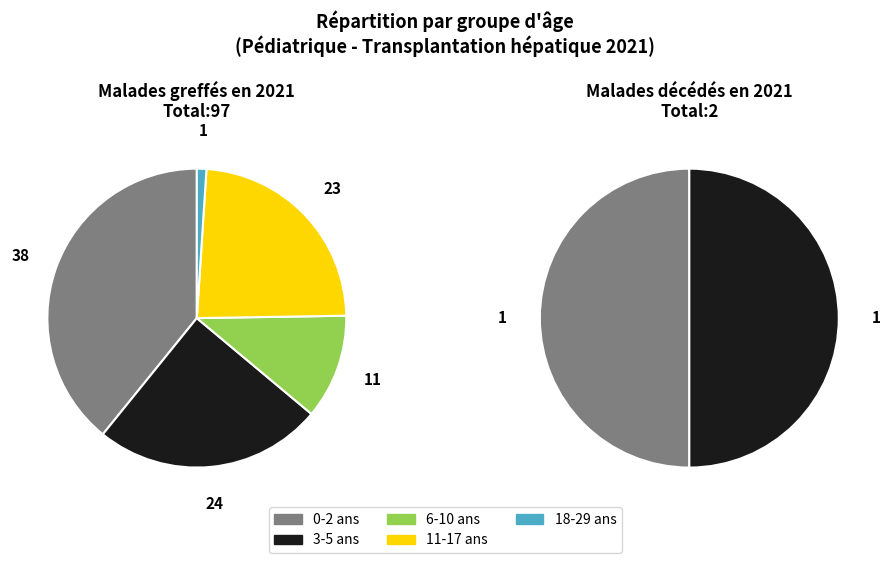

What is the difference between the highest and lowest values at 6-10 ans?

11